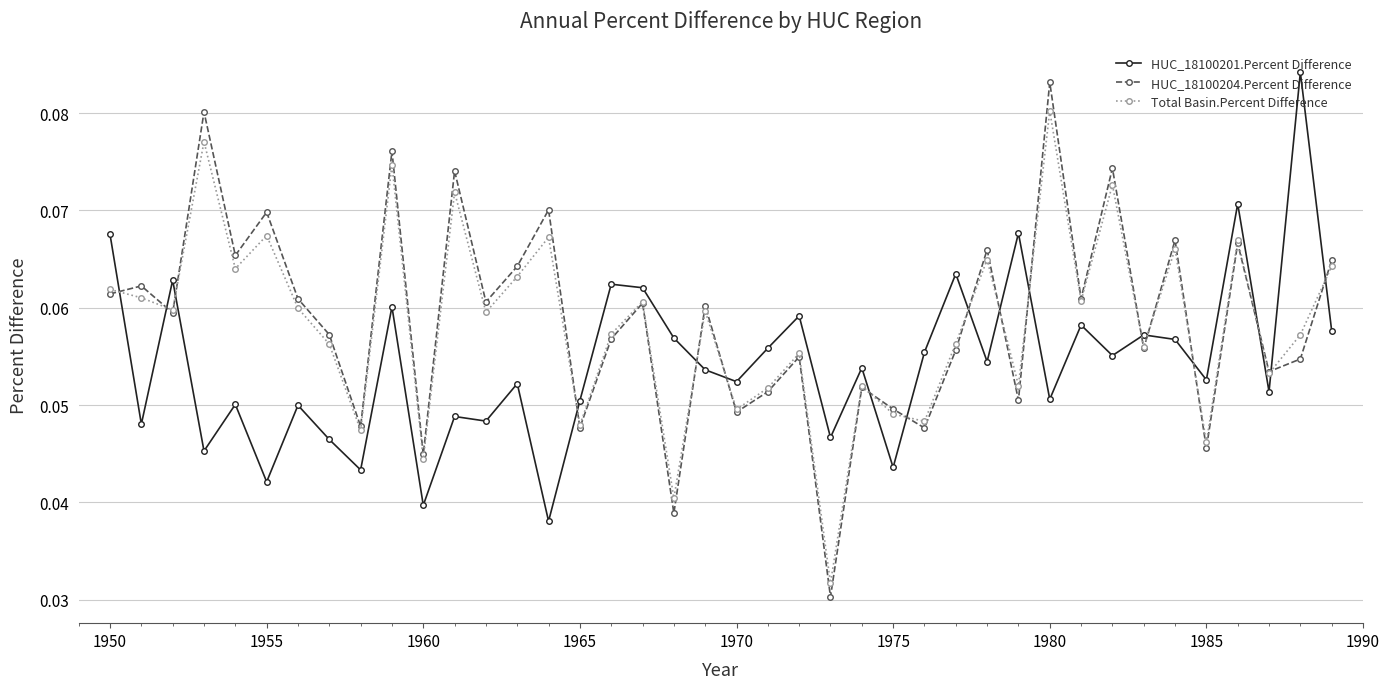

In HUC_18100204.Percent Difference, how many points are lower than both neighbors (excluding endpoints)?

15